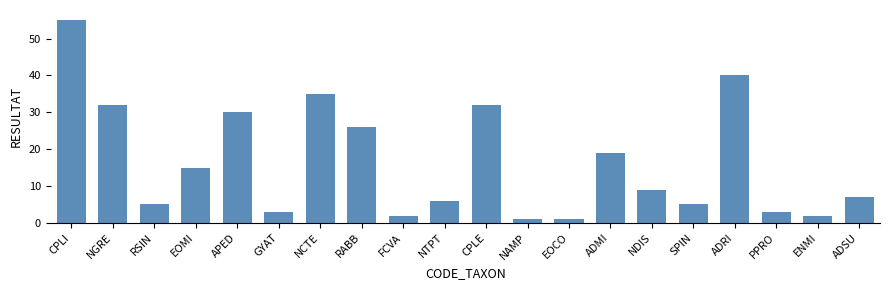

At which category does the chart reach its peak across all series?

CPLI